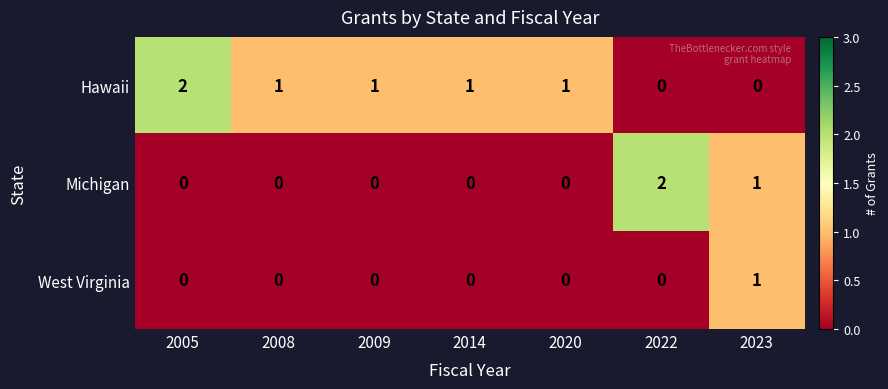

Is it true that Michigan equals 0 at 2014?

True